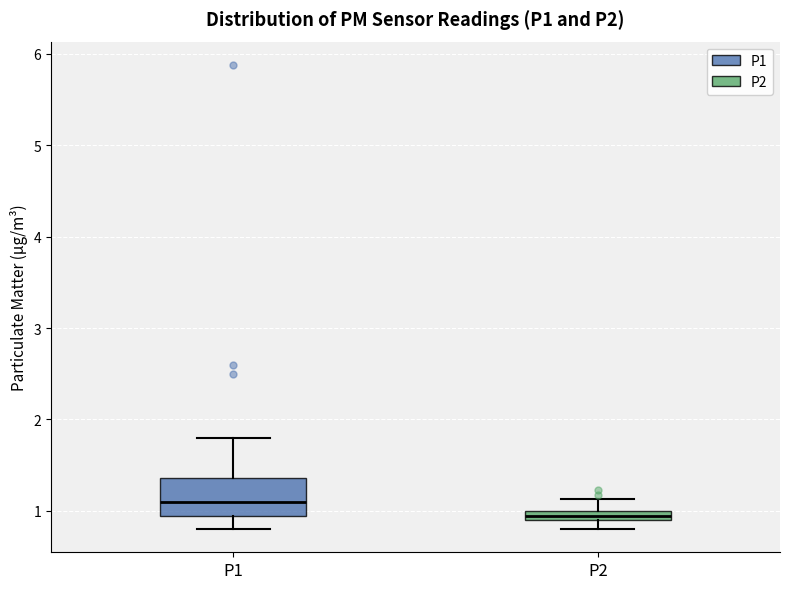

Which box's median line is the highest?

P1